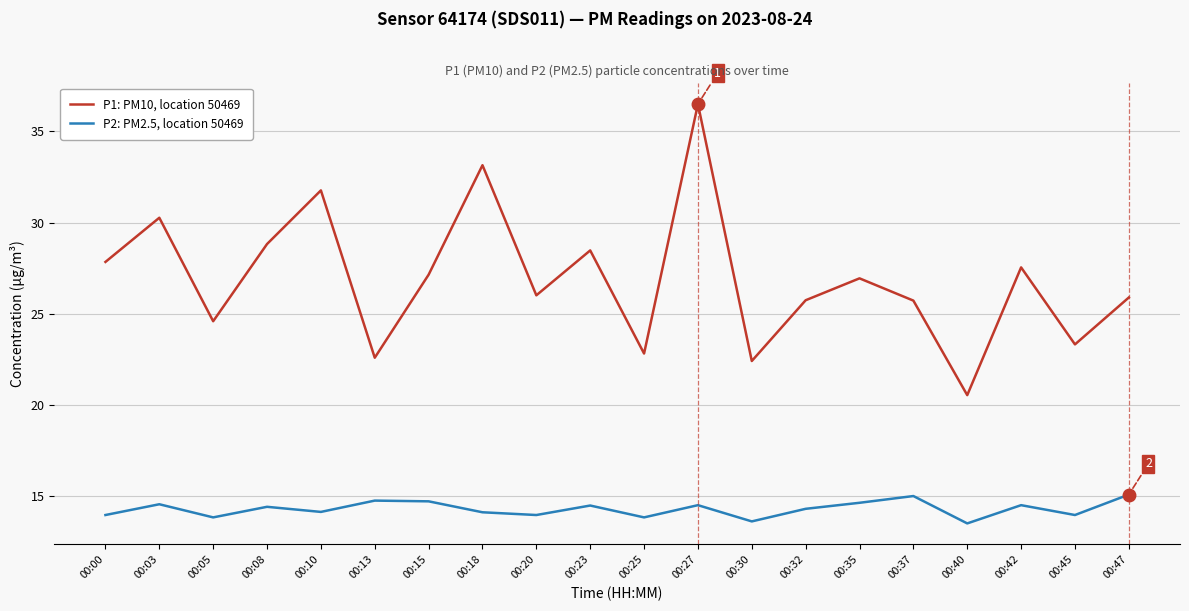

True or false: P2: PM2.5, location 50469 and P1: PM10, location 50469 intersect in this chart.

False